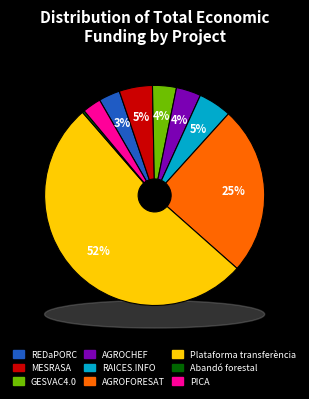

What is the largest slice in the pie chart?

Plataforma transferència